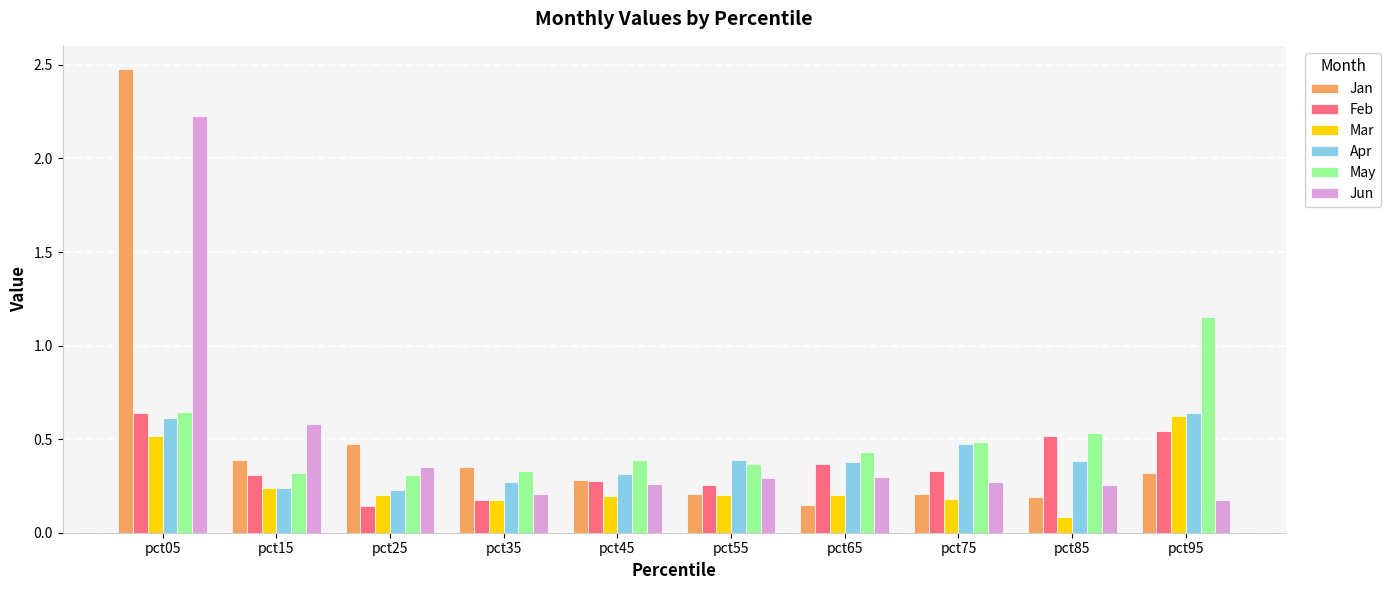

At which label is Jun closest to 1?

pct15